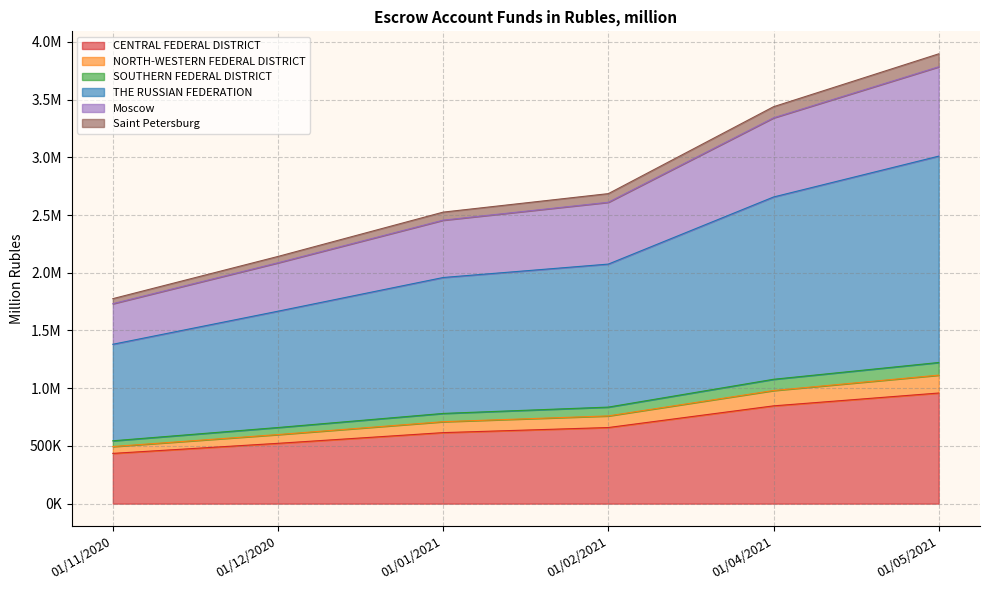

True or false: CENTRAL FEDERAL DISTRICT and THE RUSSIAN FEDERATION cross at least once.

False